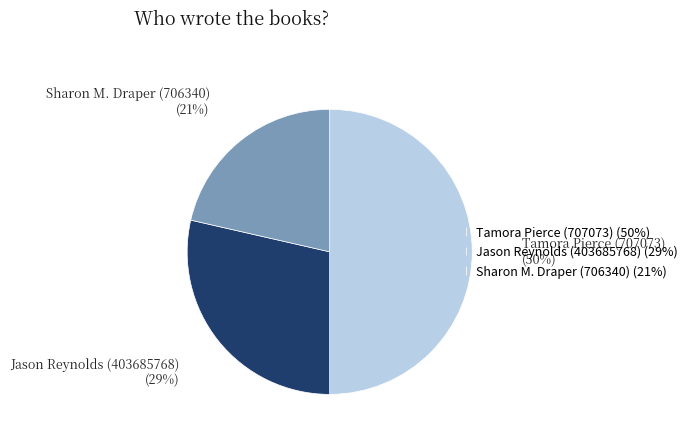

Does Sharon M. Draper (706340) account for over 50% of the chart?

No